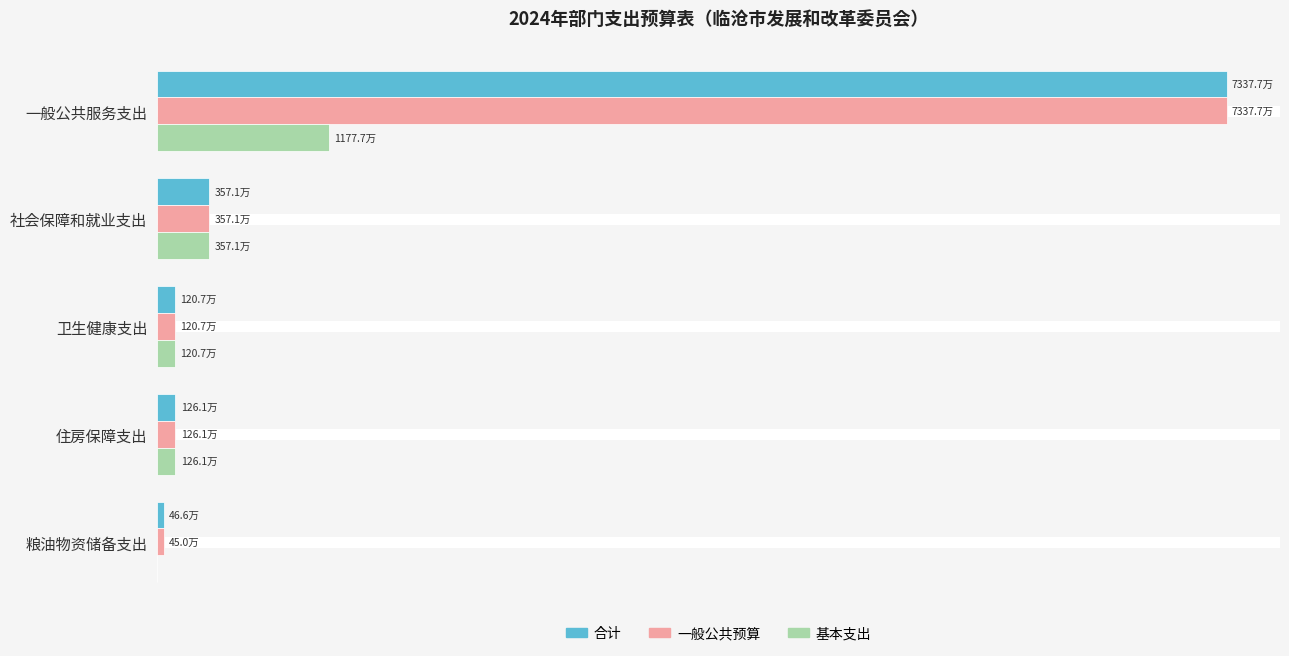

What is the value of the 基本支出 bar at the 3rd from the left?

1207193.7